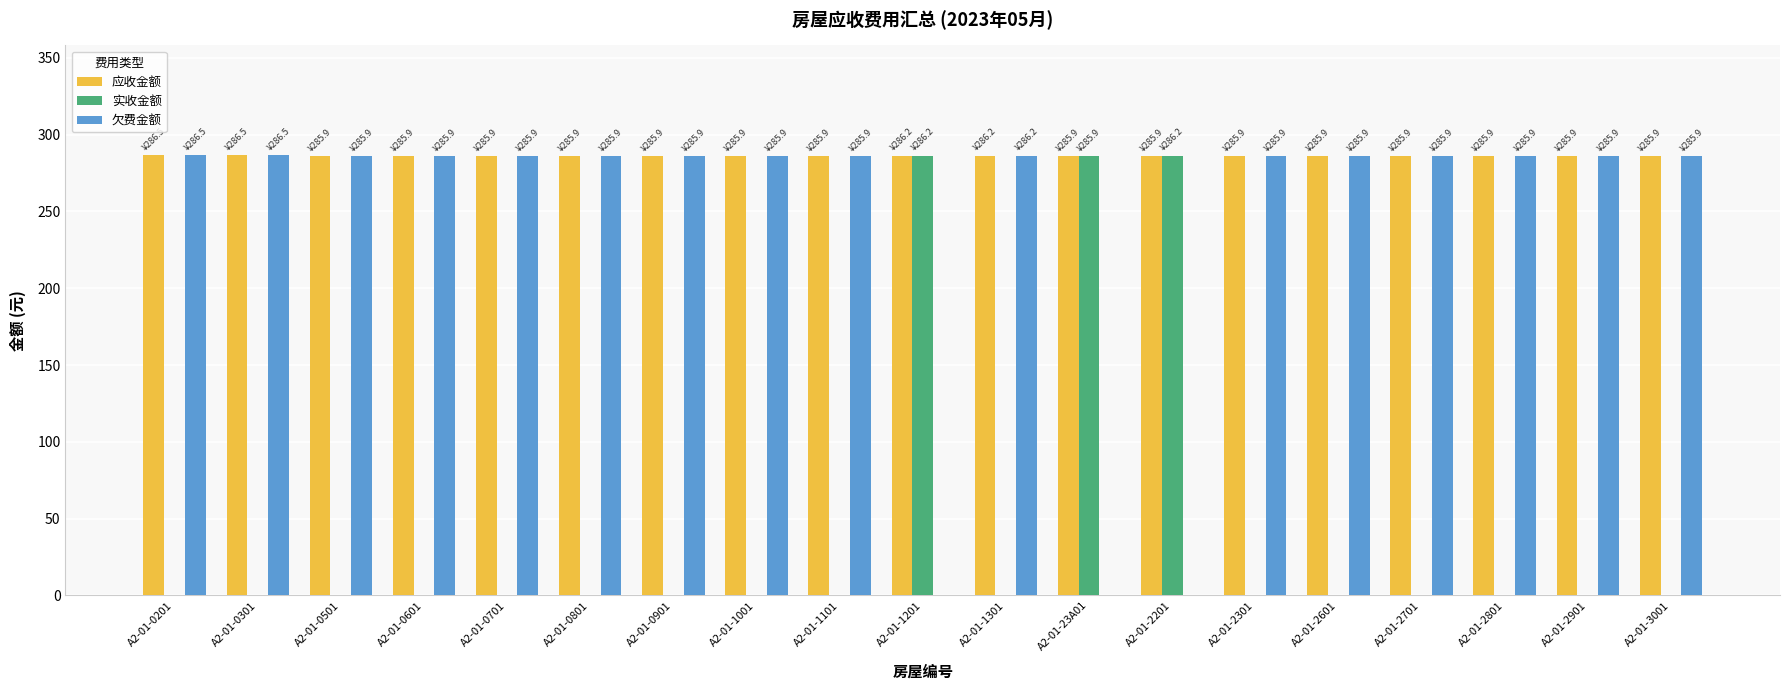

What is the maximum value for 欠费金额?

286.5